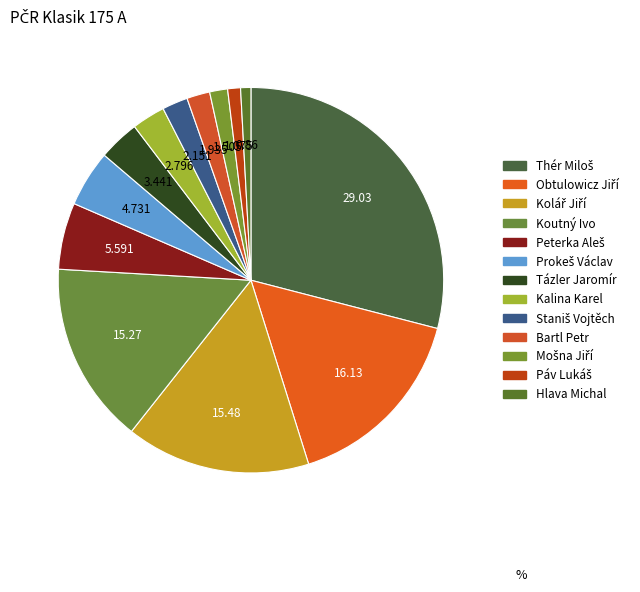

Is there a majority slice in this chart?

No